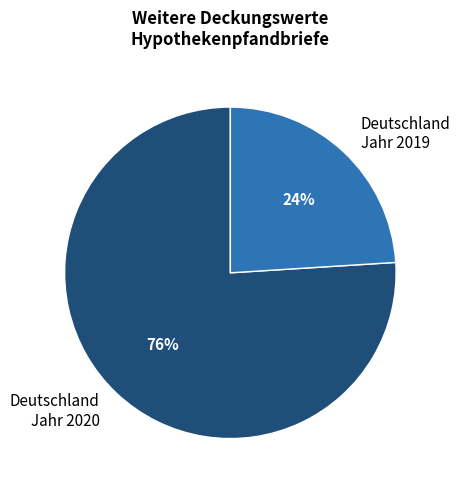

To the nearest percent, what is the difference between the largest and smallest slice percentages?

52%